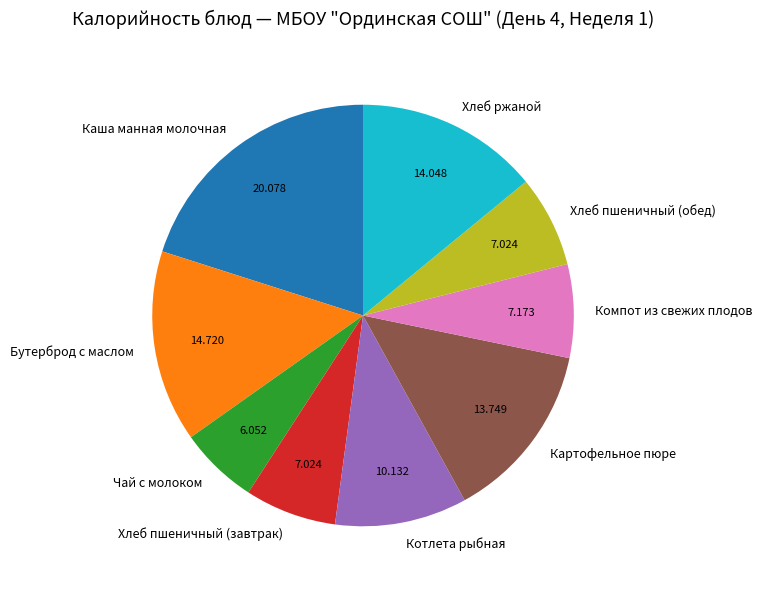

Which slice is the smallest?

Чай с молоком